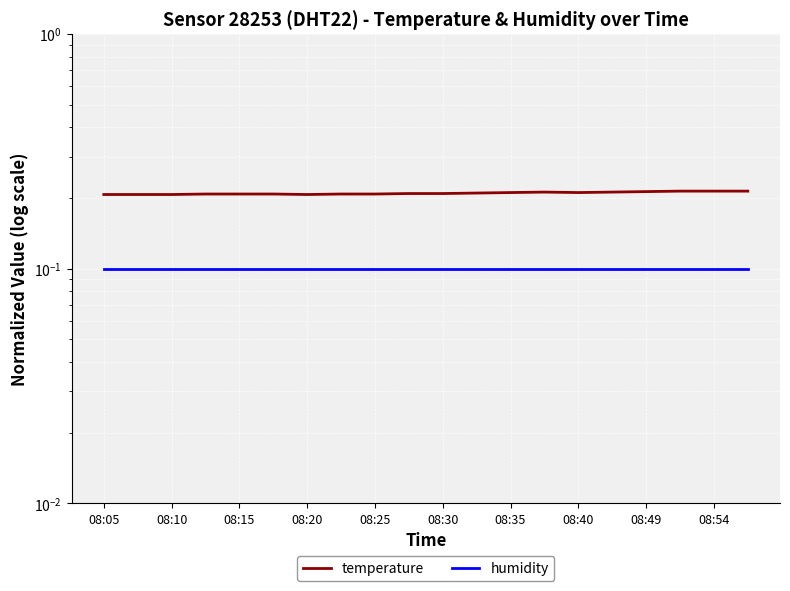

List the series in order of their peak value, lowest first.

humidity, temperature